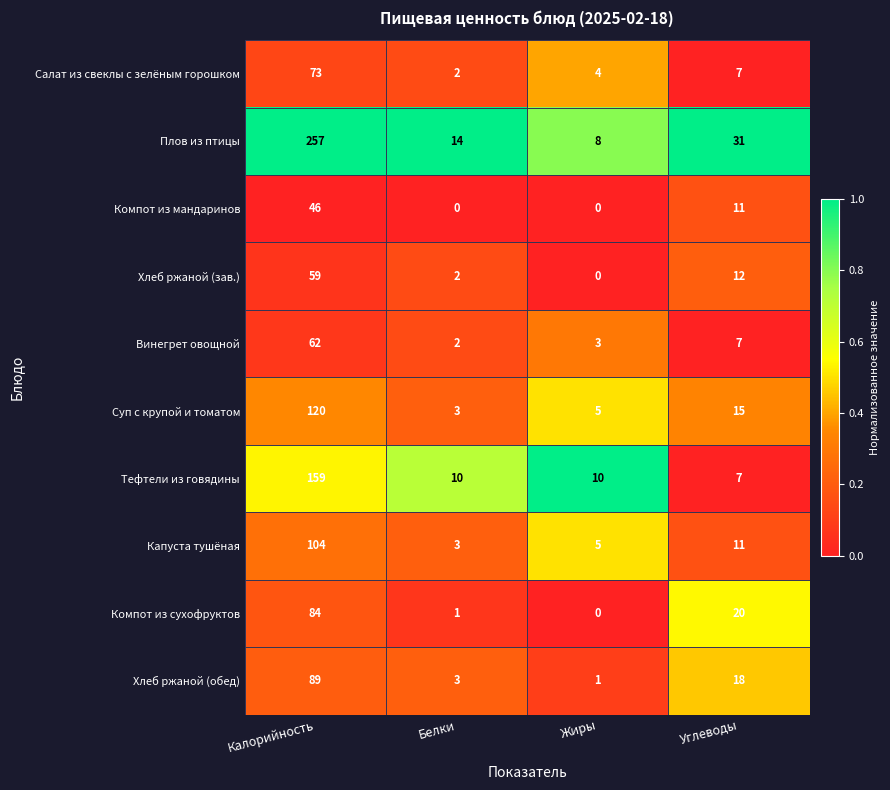

Rank the series at Калорийность from lowest to highest value.

Компот из мандаринов, Хлеб ржаной (зав.), Винегрет овощной, Салат из свеклы с зелёным горошком, Компот из сухофруктов, Хлеб ржаной (обед), Капуста тушёная, Суп с крупой и томатом, Тефтели из говядины, Плов из птицы